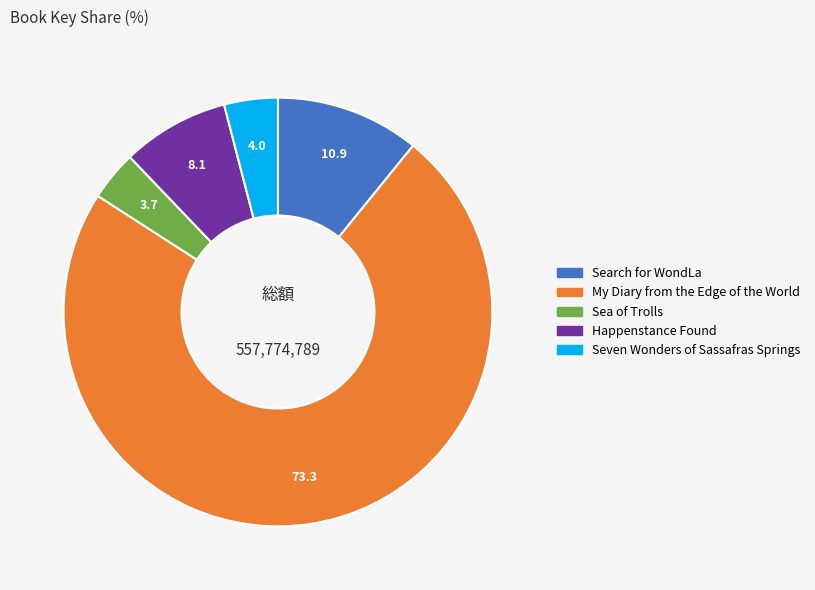

Approximately how many times larger is the value at Happenstance Found compared to Search for WondLa?

0.7